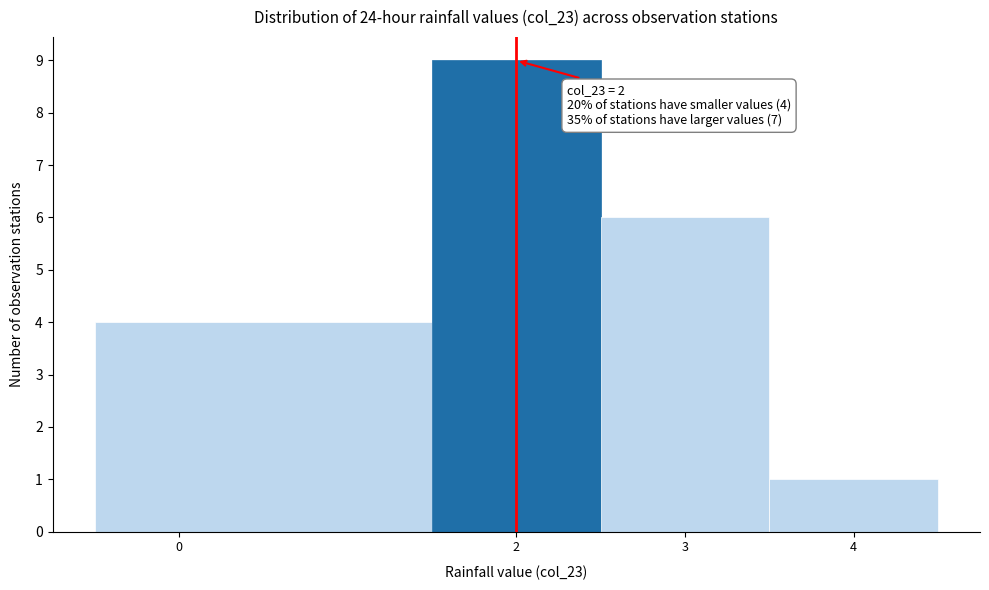

Over which range of the x-axis is the bar tallest?

1.5 to 2.5